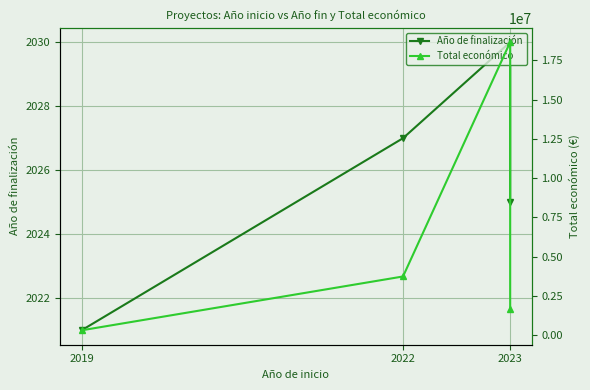

What value does the Año de finalización series have at 2019?

2021